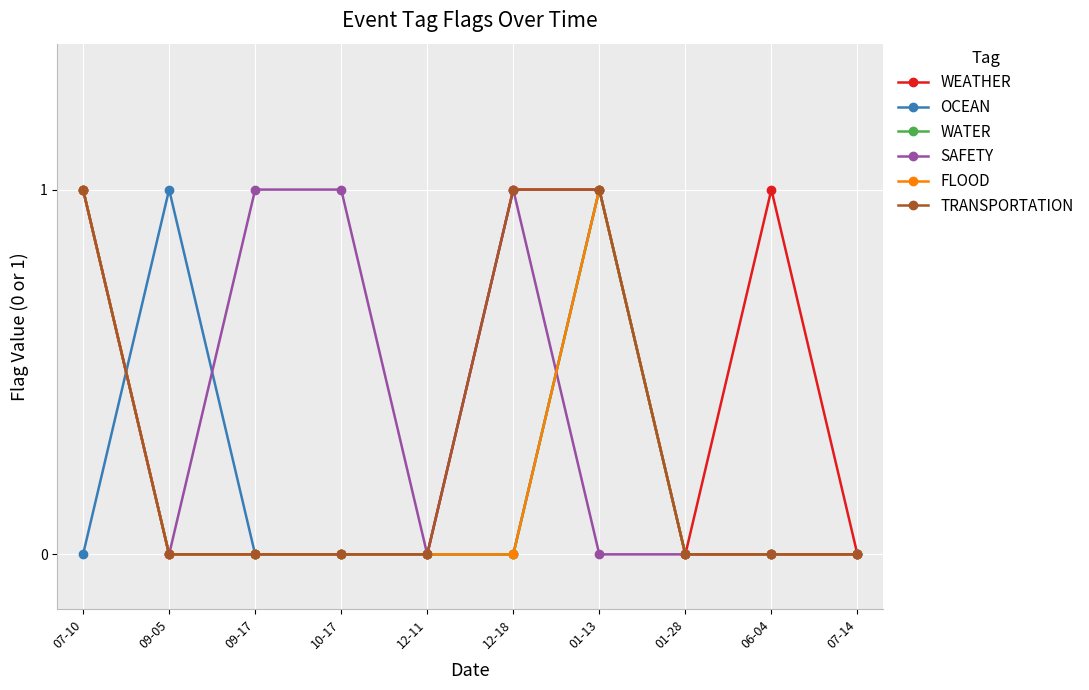

Which category has the highest value in the SAFETY series?

07-10